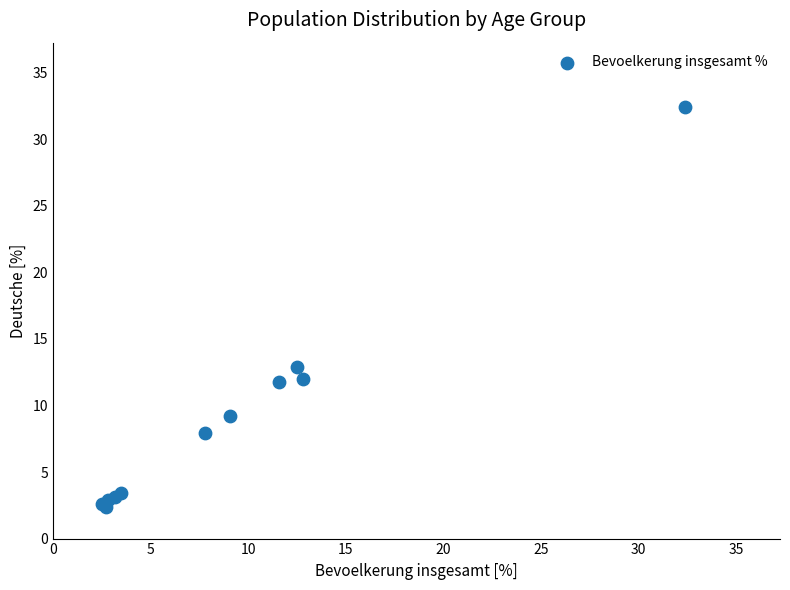

What Y value in the scatter plot is closest to 17?

12.9